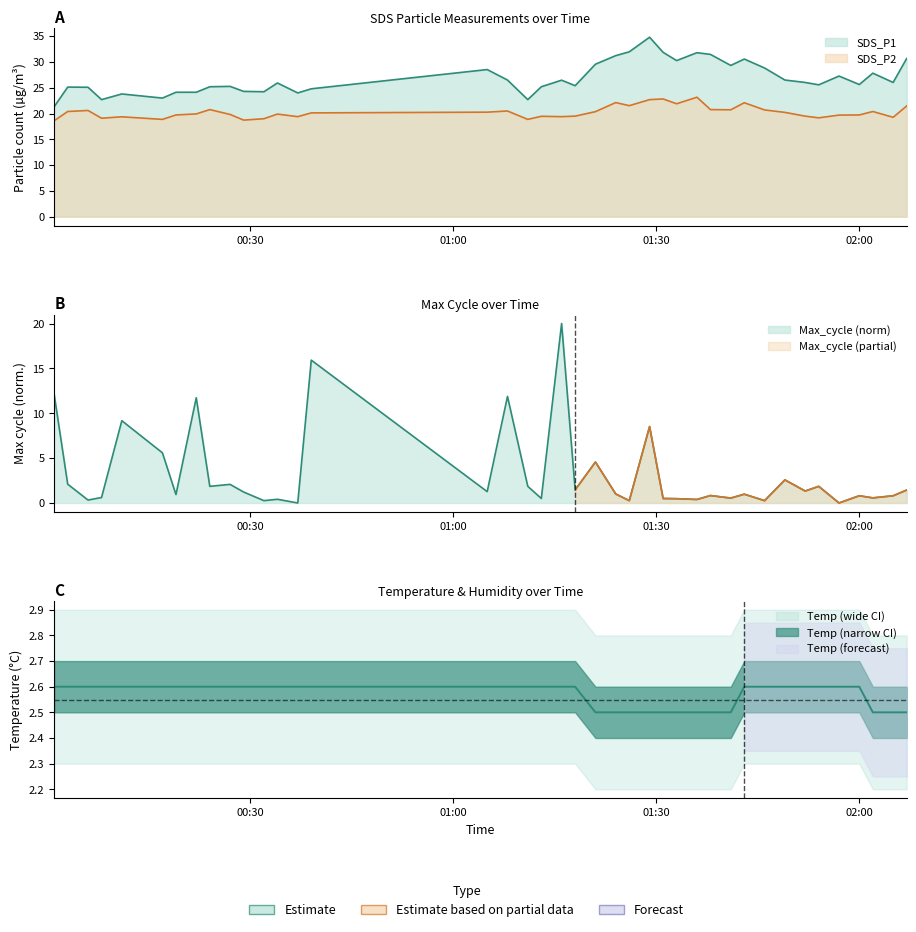

List the series in order of their peak value, highest first.

SDS_P1, SDS_P2, Max_cycle